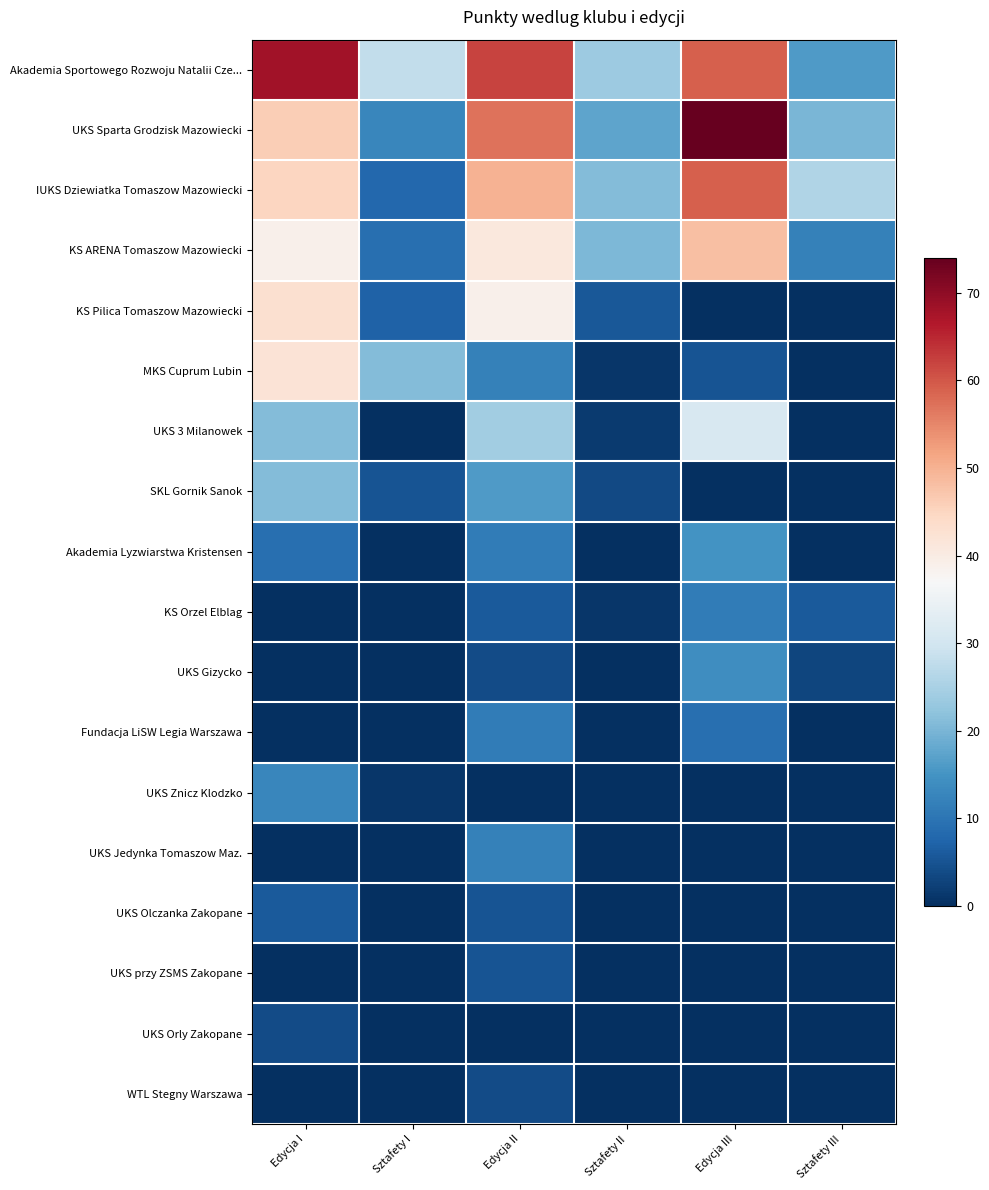

What is the average value of the UKS Jedynka Tomaszow Maz. series?

2.0